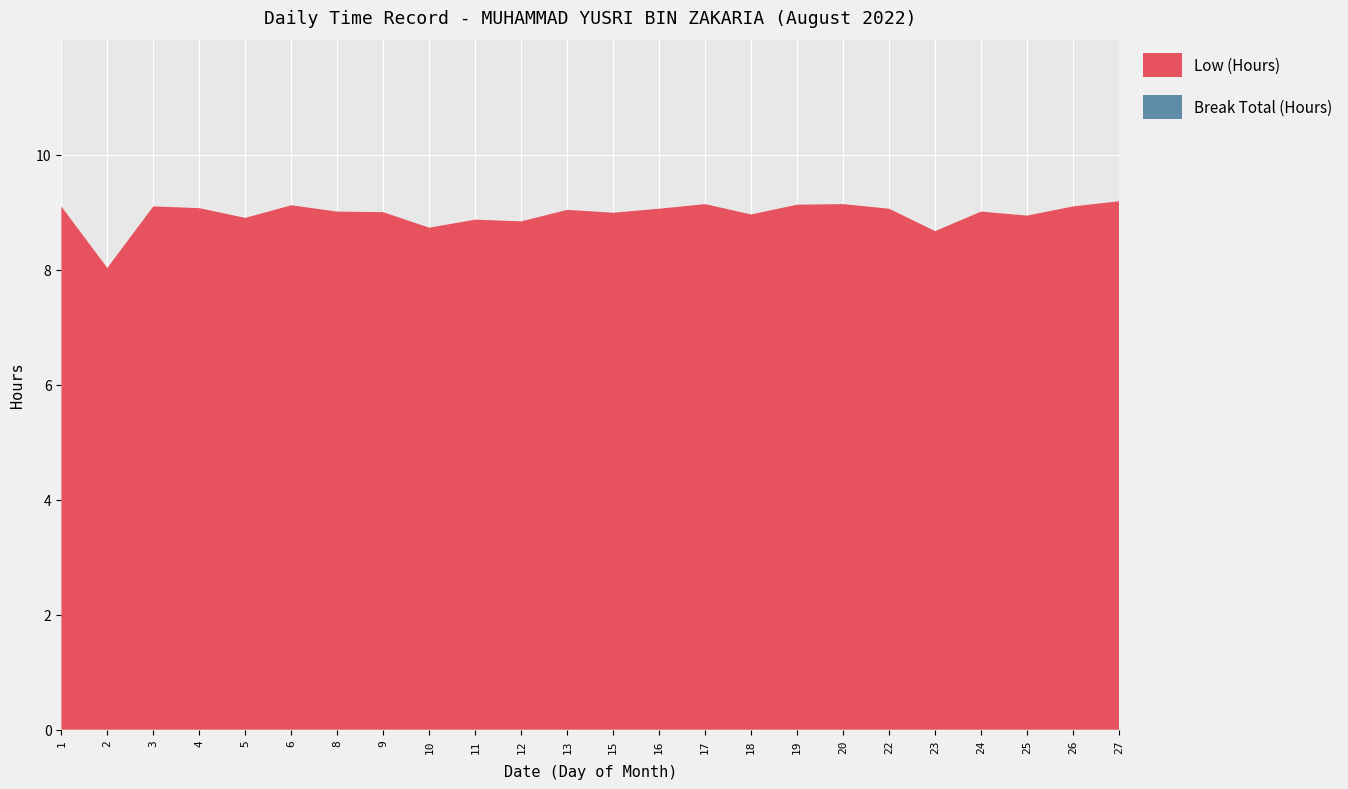

Reading left to right, transcribe all the data shown in this chart.

Low (Hours): 9.1	8.0	9.1	9.1	8.9	9.1	9.0	9.0	8.7	8.9	8.8	9.0	9.0	9.1	9.1	9.0	9.1	9.1	9.1	8.7	9.0	8.9	9.1	9.2
Break Total (Hours): 0.0	0.0	0.0	0.0	0.0	0.0	0.0	0.0	0.0	0.0	0.0	0.0	0.0	0.0	0.0	0.0	0.0	0.0	0.0	0.0	0.0	0.0	0.0	0.0